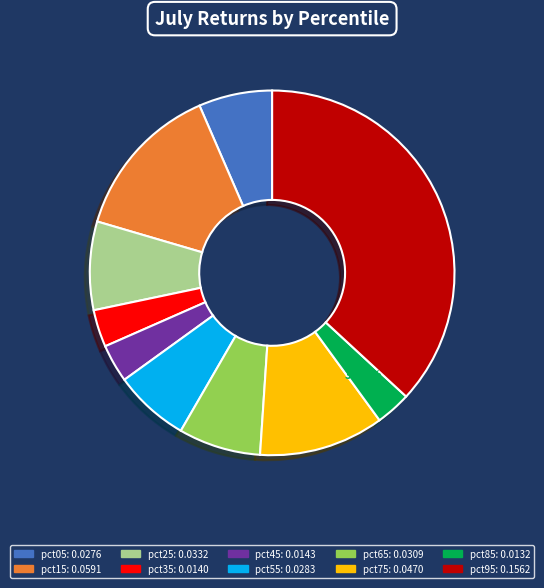

How much of the chart is everything except pct65?

92.7%